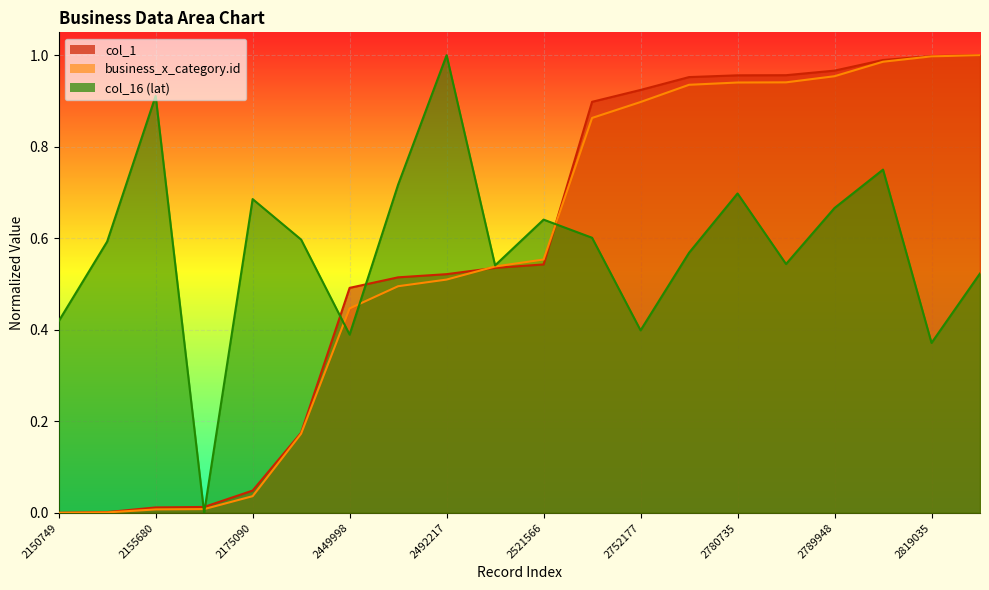

Reading left to right, transcribe all the data shown in this chart.

business_x_category.id: 2150749=0.0	2151365=0.0	2155680=0.0	2156178=0.0	2175090=0.0	2266576=0.2	2449998=0.4	2482477=0.5	2492217=0.5	2511357=0.5	2521566=0.6	2728849=0.9	2752177=0.9	2777403=0.9	2780735=0.9	2780985=0.9	2789948=1.0	2811191=1.0	2819035=1.0	2820706=1.0
col_1: 2150749=0.0	2151365=0.0	2155680=0.0	2156178=0.0	2175090=0.0	2266576=0.2	2449998=0.5	2482477=0.5	2492217=0.5	2511357=0.5	2521566=0.5	2728849=0.9	2752177=0.9	2777403=1.0	2780735=1.0	2780985=1.0	2789948=1.0	2811191=1.0	2819035=1.0	2820706=1.0
col_16: 2150749=0.4	2151365=0.6	2155680=0.9	2156178=0.0	2175090=0.7	2266576=0.6	2449998=0.4	2482477=0.7	2492217=1.0	2511357=0.5	2521566=0.6	2728849=0.6	2752177=0.4	2777403=0.6	2780735=0.7	2780985=0.5	2789948=0.7	2811191=0.8	2819035=0.4	2820706=0.5